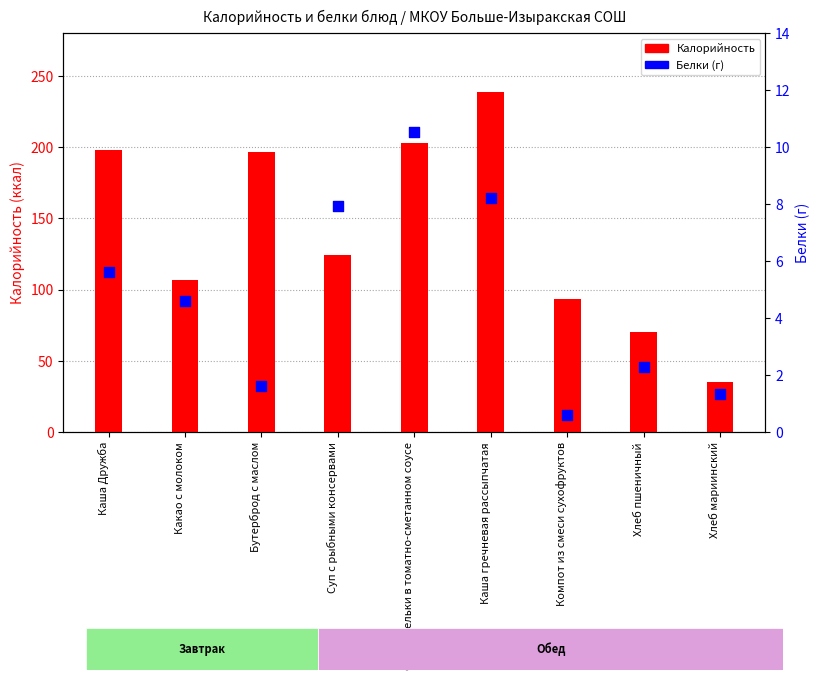

Which series reaches the minimum Y coordinate?

Белки